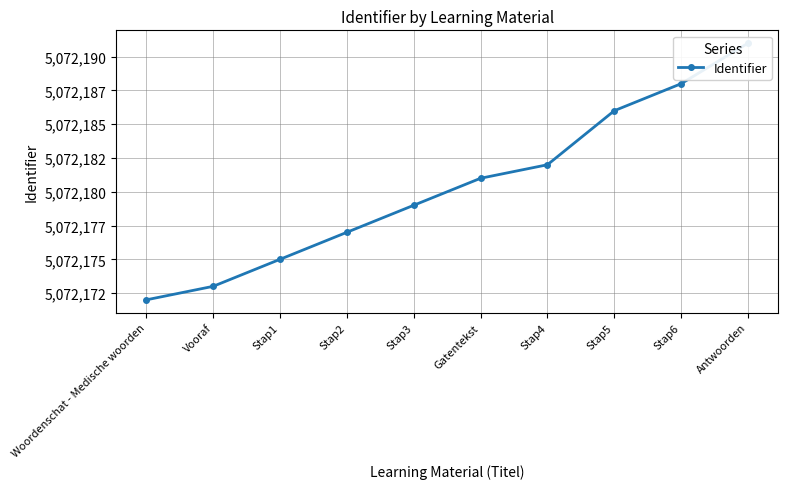

Approximately how many times larger is the value at Vooraf compared to Stap3?

1.0